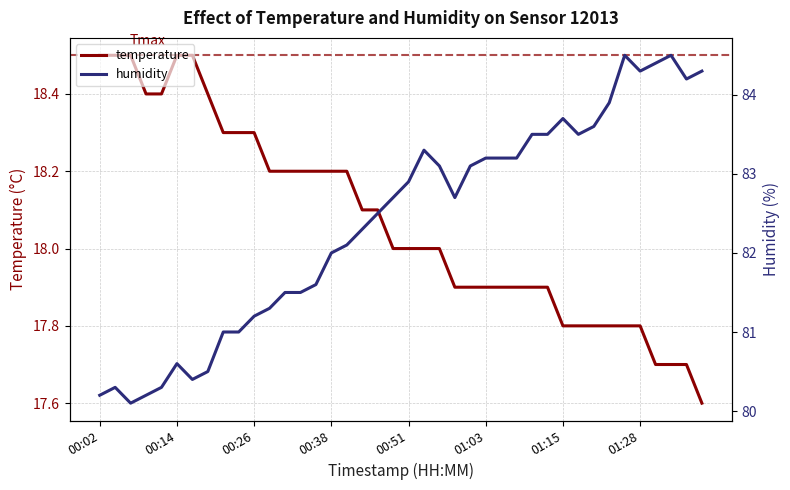

True or false: temperature has a value of 18.2 at 14.

True